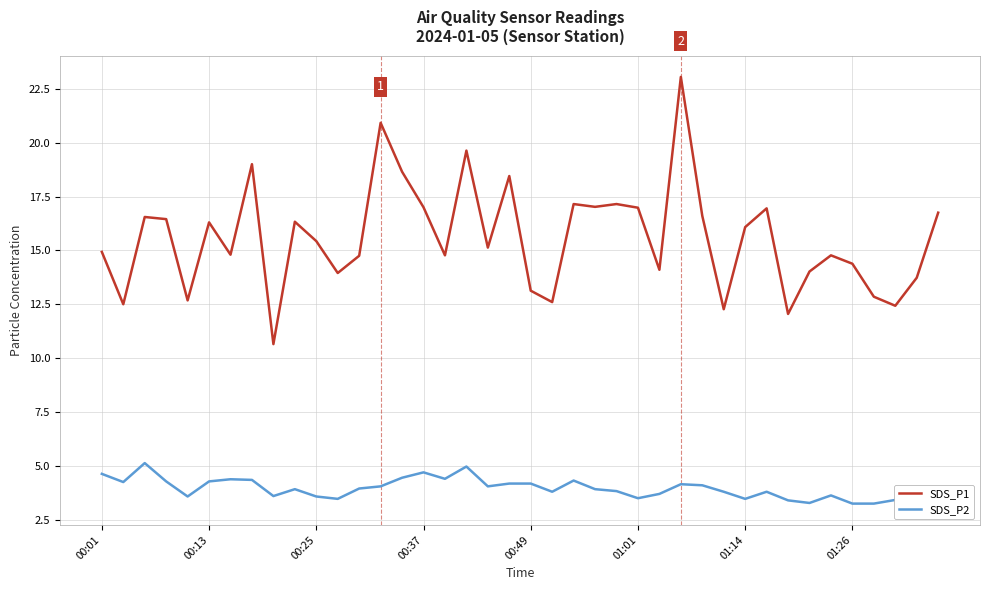

What value does the SDS_P1 series have at 38?

13.7